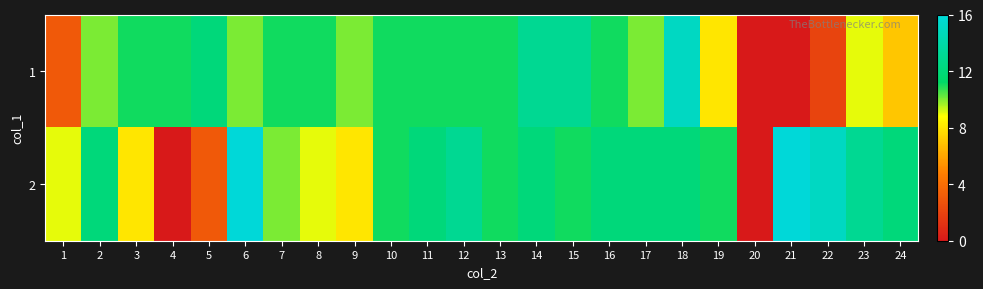

Between 8 and 20, which is larger?

8